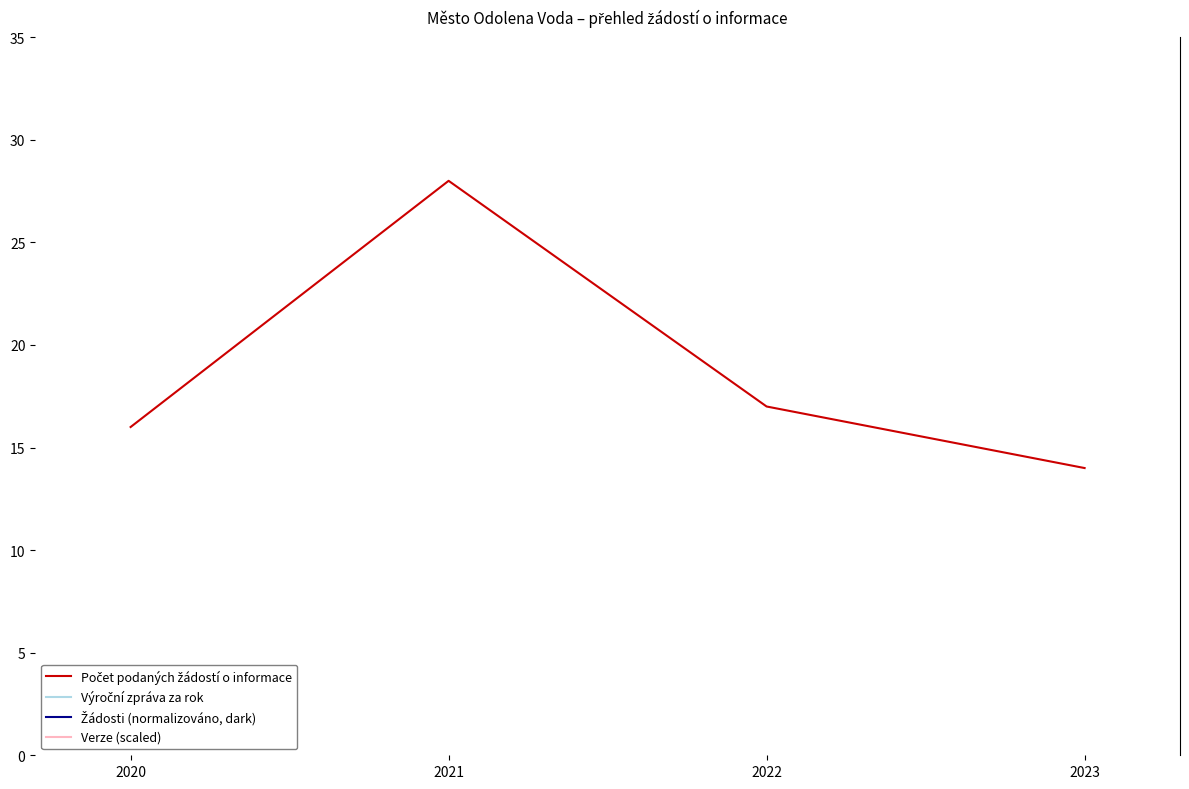

Between which two adjacent categories do Žádosti (normalizováno, dark) and Výroční zpráva za rok first intersect?

2020 and 2021